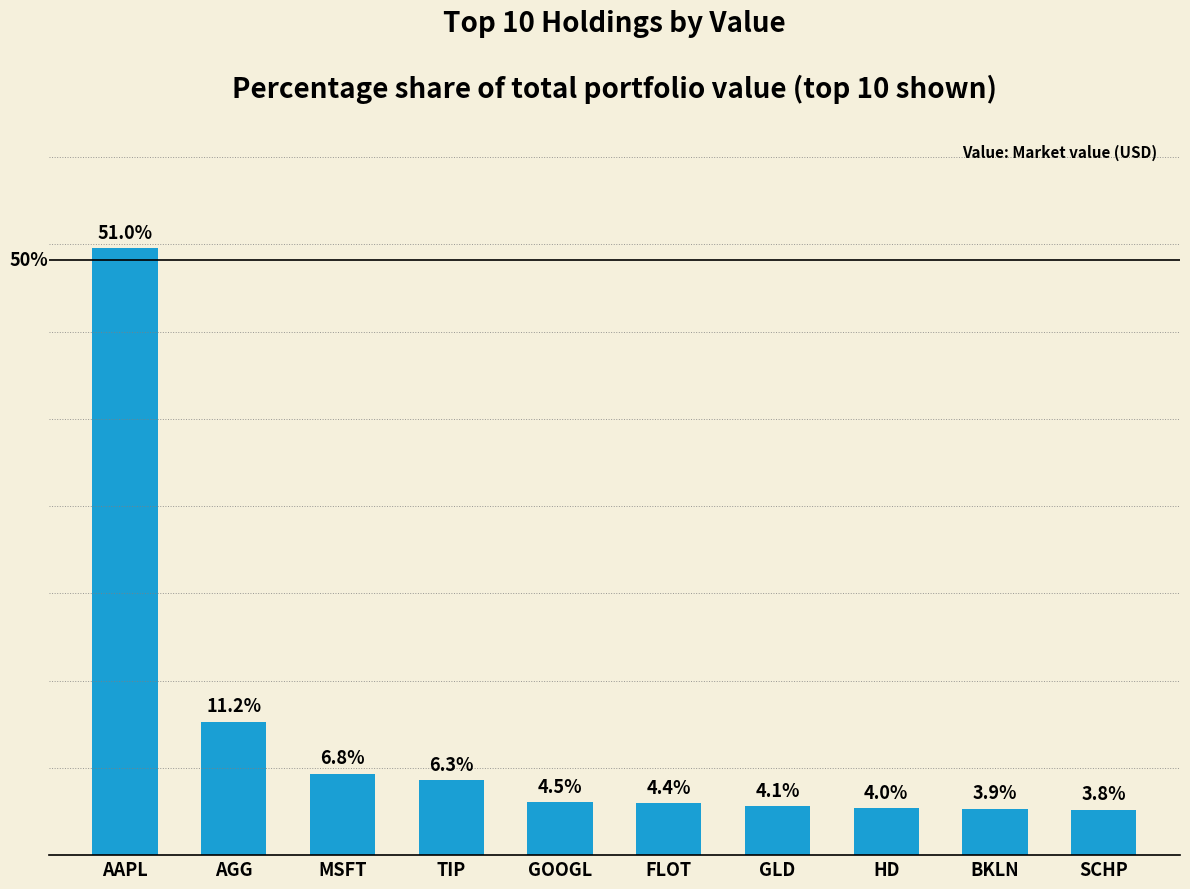

Does the chart contain any negative values?

No